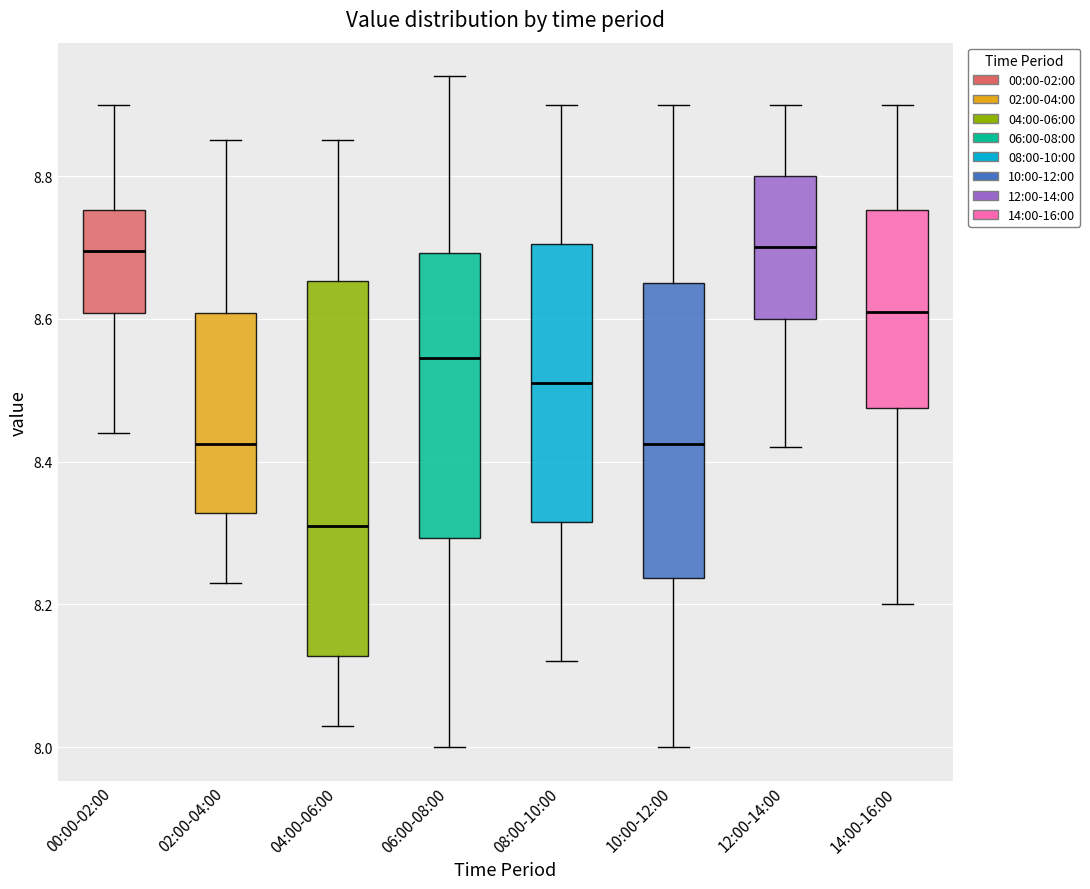

Which box has the lowest median line?

04:00-06:00